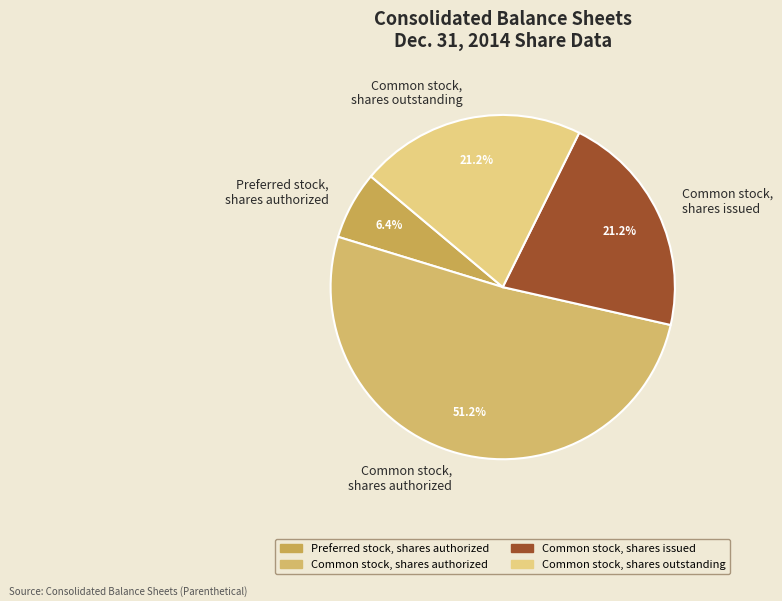

To the nearest percent, what is the average slice percentage?

25%